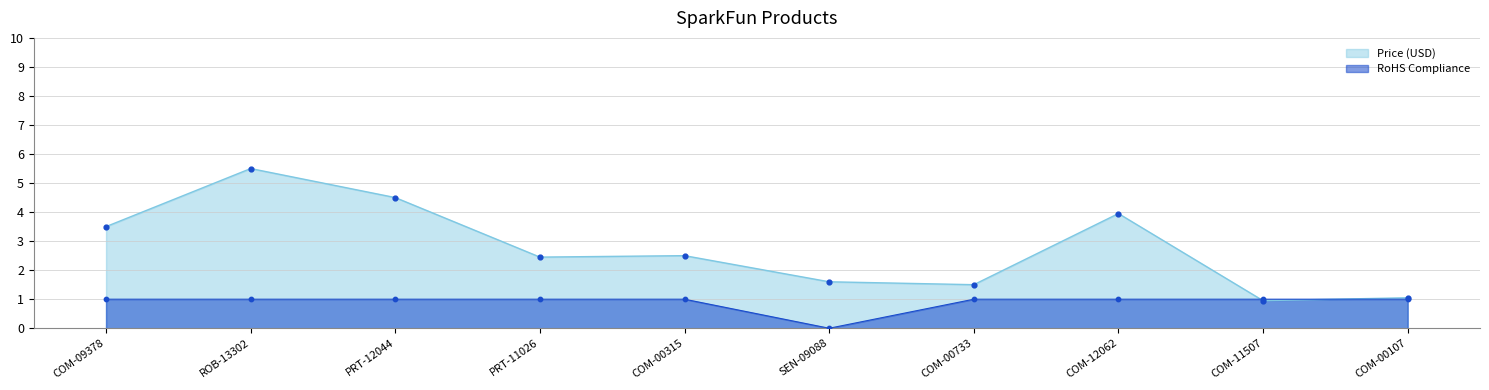

Which series has the widest spread of Y values?

Price (USD)